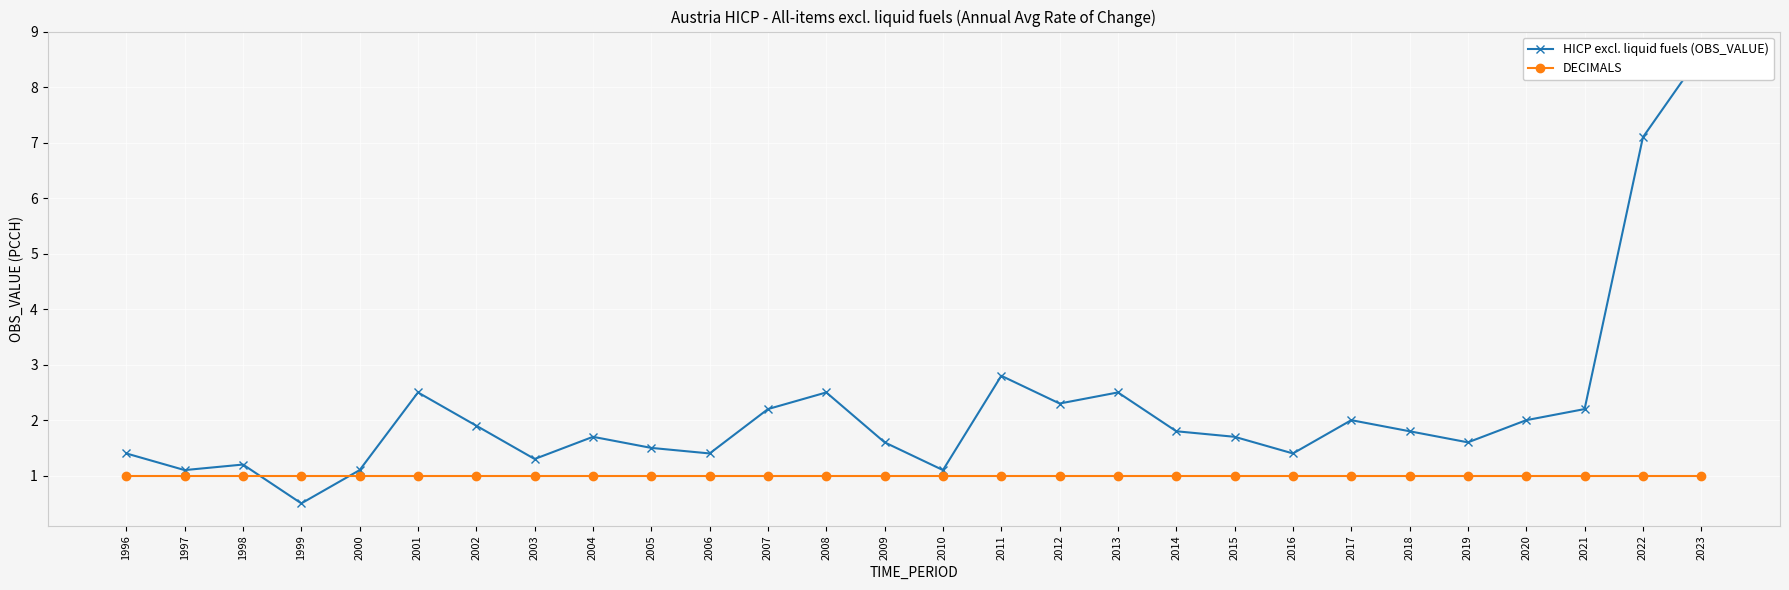

Read the HICP excl. liquid fuels (OBS_VALUE) value at 2019.

1.6